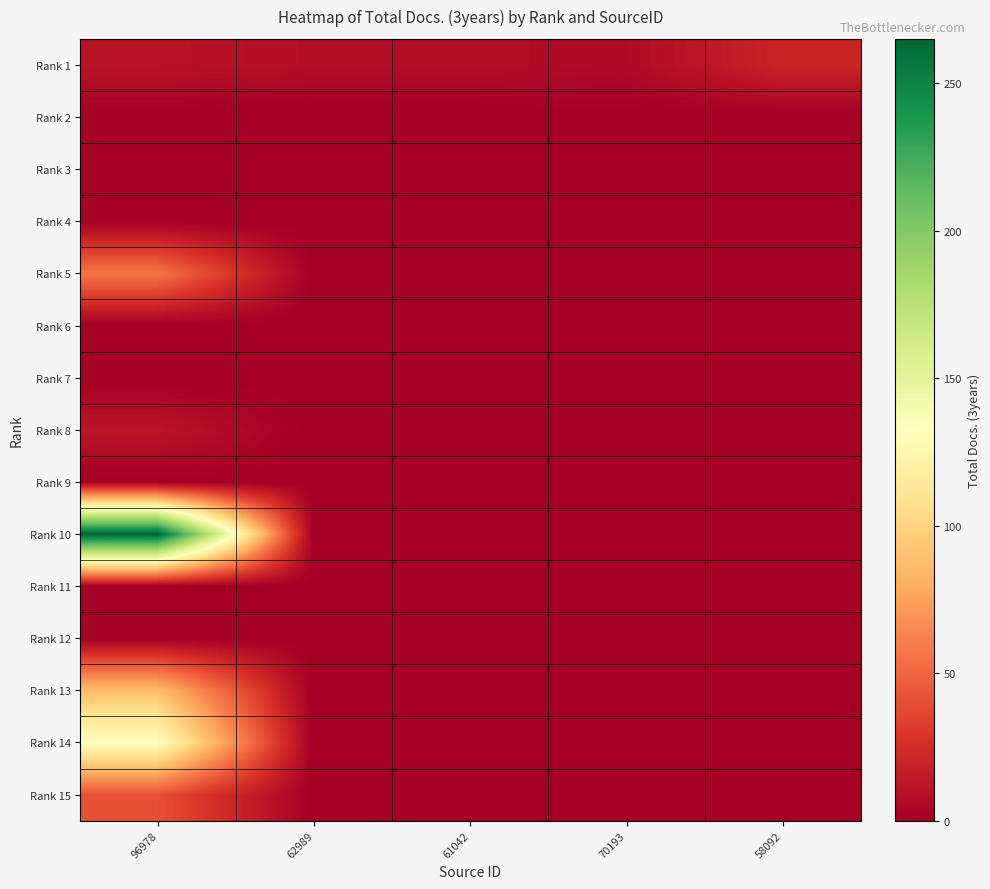

What is the total value across all series at 96978?

607